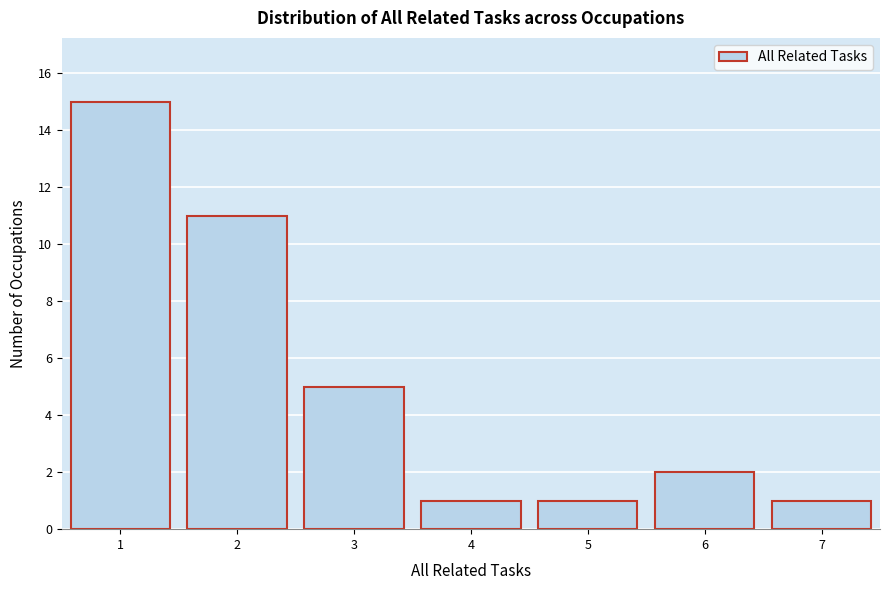

Reading left to right, list every bar in this chart as the range it spans on the x-axis followed by its height. The values are not printed on the chart, so give them approximately, as read against the axis.

0.5 to 1.5: 15
1.5 to 2.5: 11
2.5 to 3.5: 5
3.5 to 4.5: 1
4.5 to 5.5: 1
5.5 to 6.5: 2
6.5 to 7.5: 1